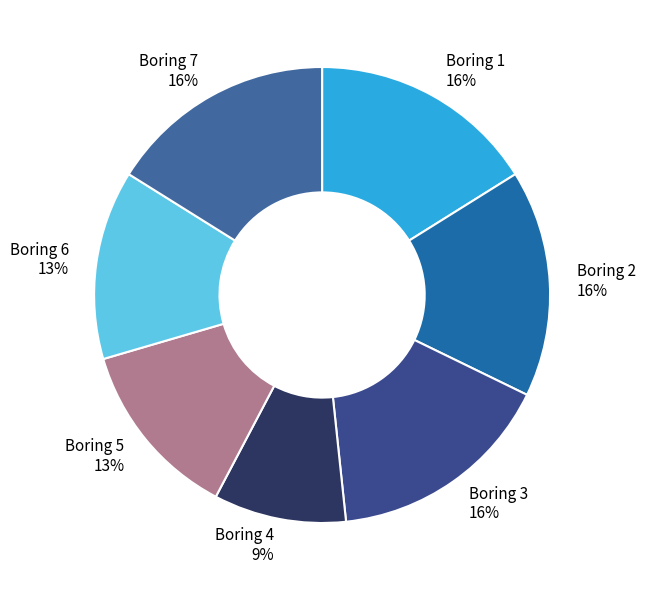

To the nearest percent, what is the average slice percentage?

14%